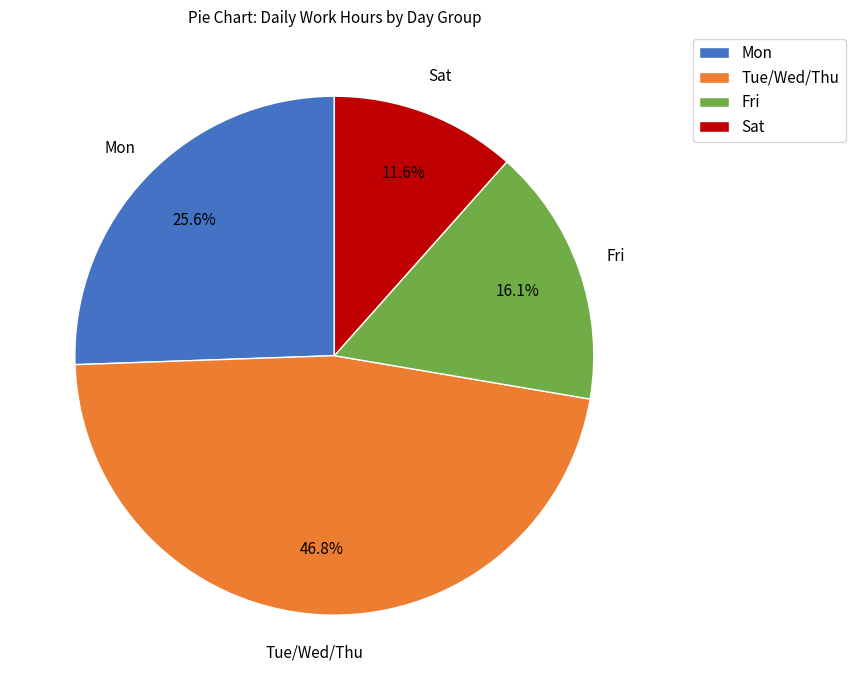

Between Sat and Fri, which is larger?

Fri